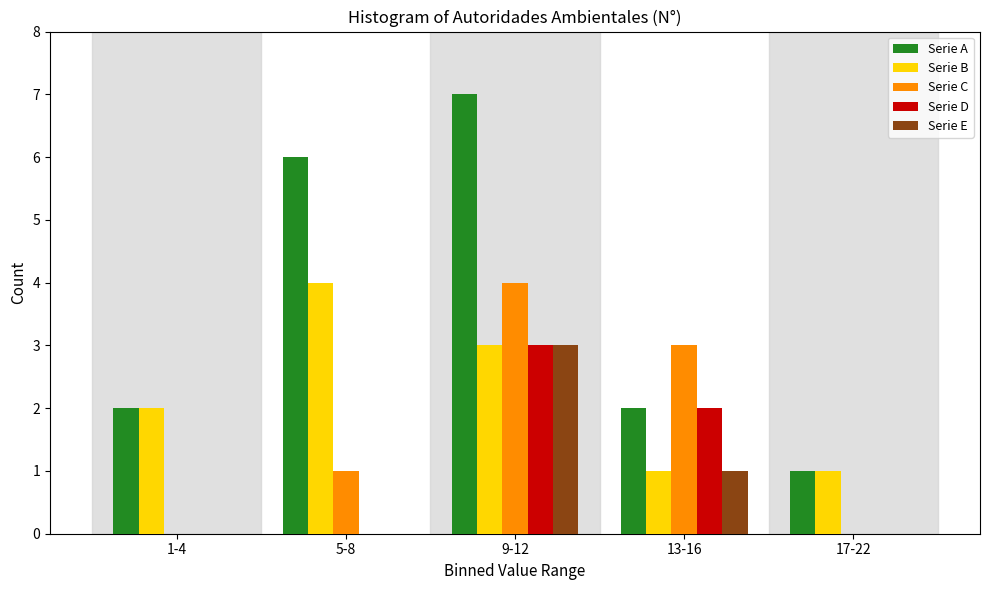

Reading left to right, what are all the values shown in this chart?

Serie A: 1-4=2	5-8=6	9-12=7	13-16=2	17-22=1
Serie B: 1-4=2	5-8=4	9-12=3	13-16=1	17-22=1
Serie C: 1-4=0	5-8=1	9-12=4	13-16=3	17-22=0
Serie D: 1-4=0	5-8=0	9-12=3	13-16=2	17-22=0
Serie E: 1-4=0	5-8=0	9-12=3	13-16=1	17-22=0